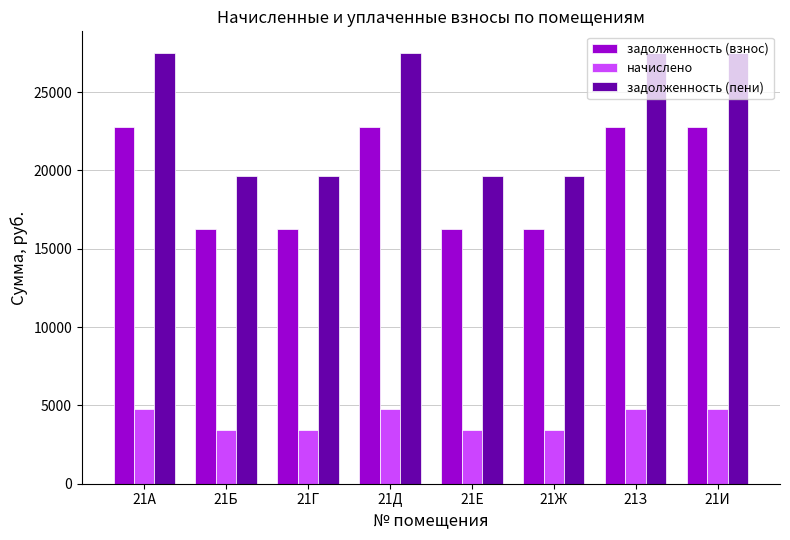

What is the greatest value displayed?

27501.6